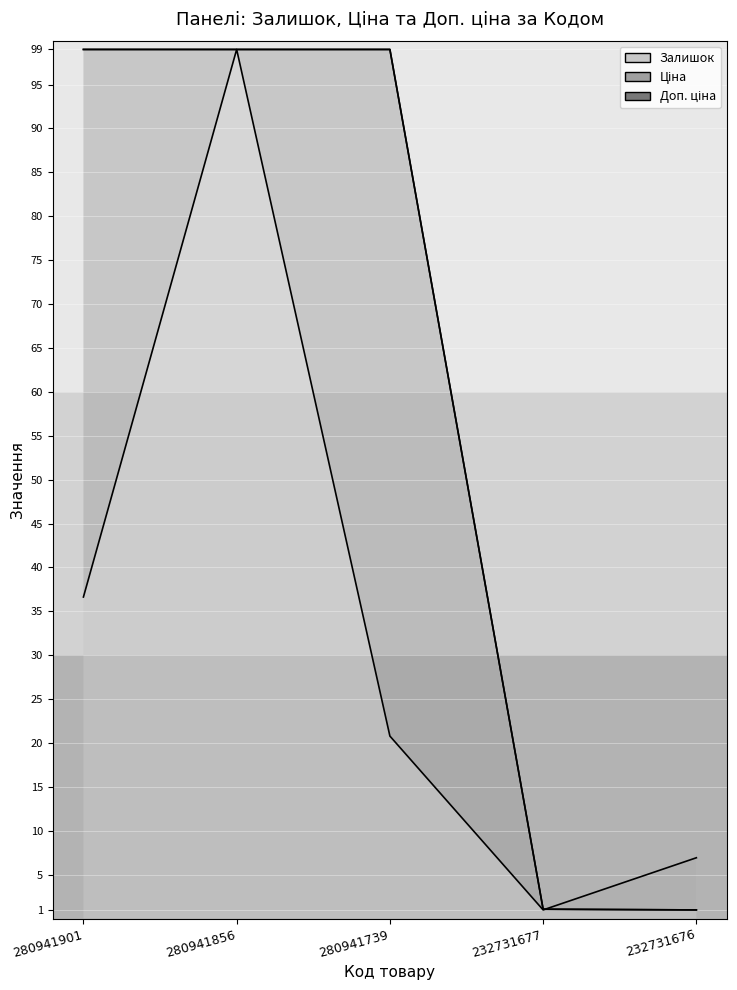

Is it true that Ціна equals 99.0 at 280941856?

True